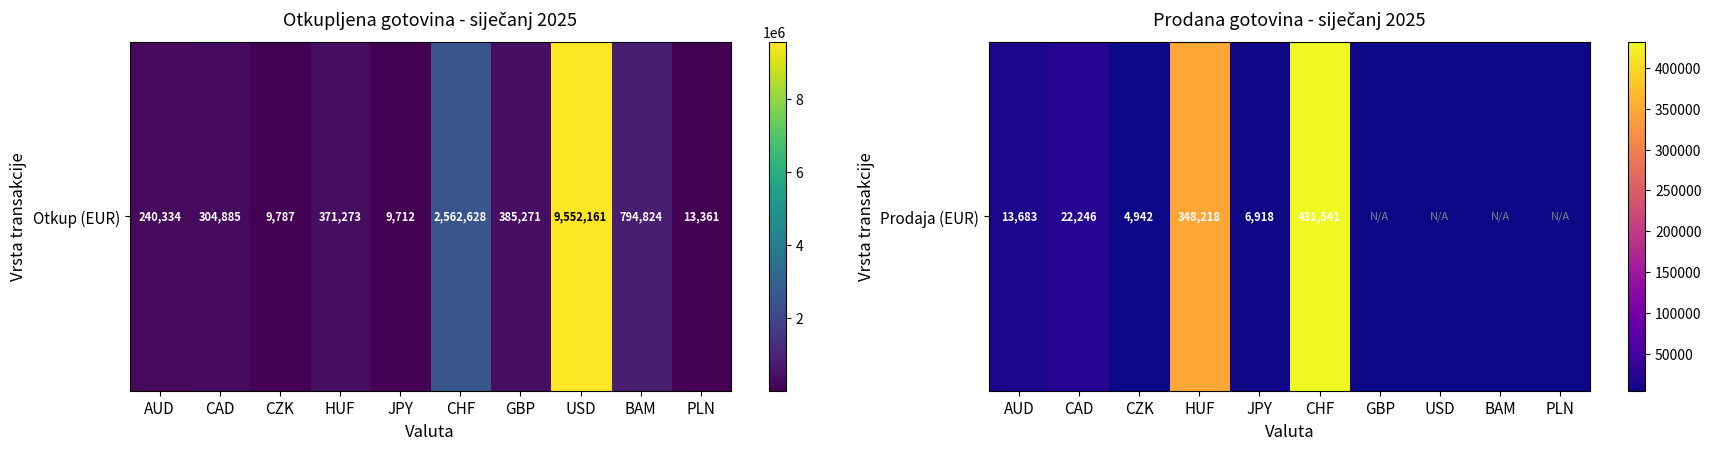

What is the change in value from AUD to BAM?

-13683